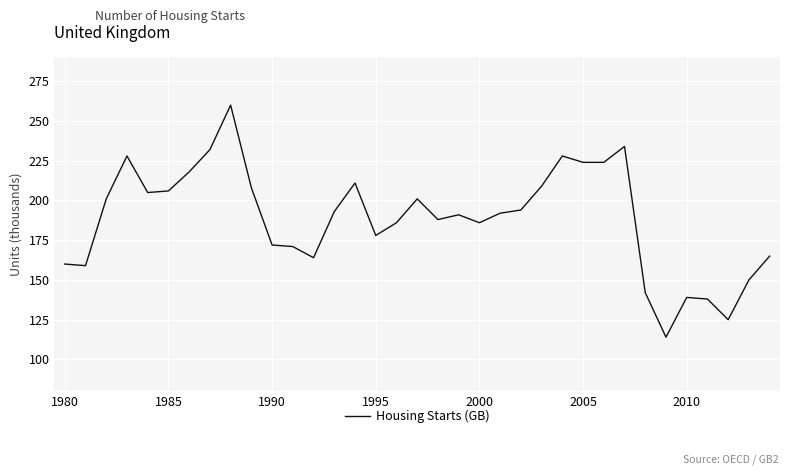

What is the minimum value shown in the chart?

114